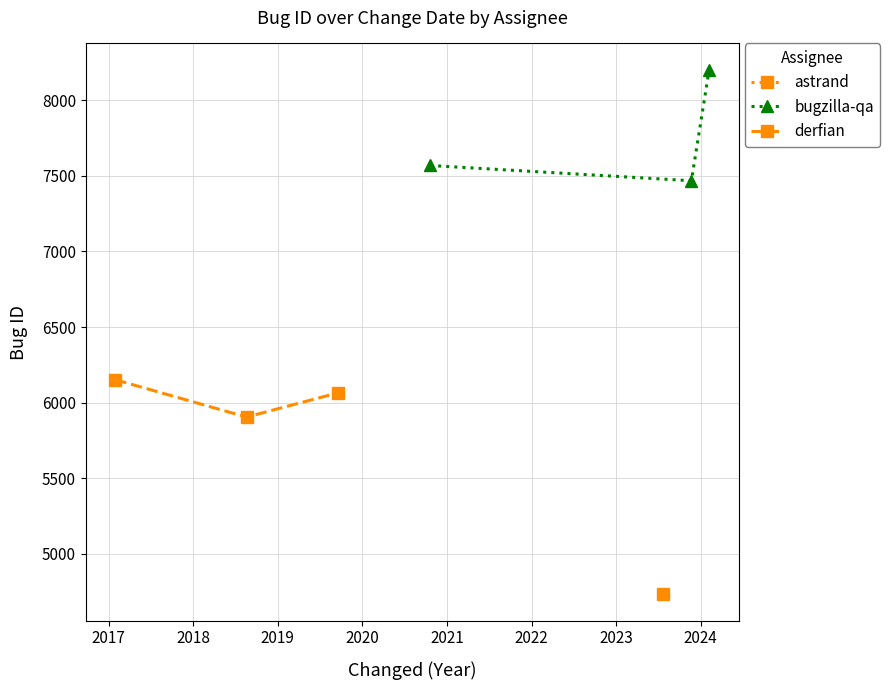

What is the value of the bugzilla-qa point at the 3rd from the left?

8203